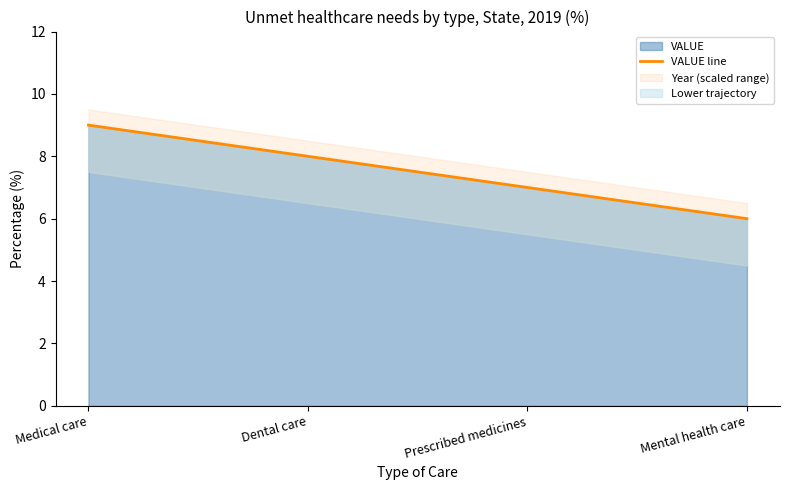

Count the number of values greater than 8.

1